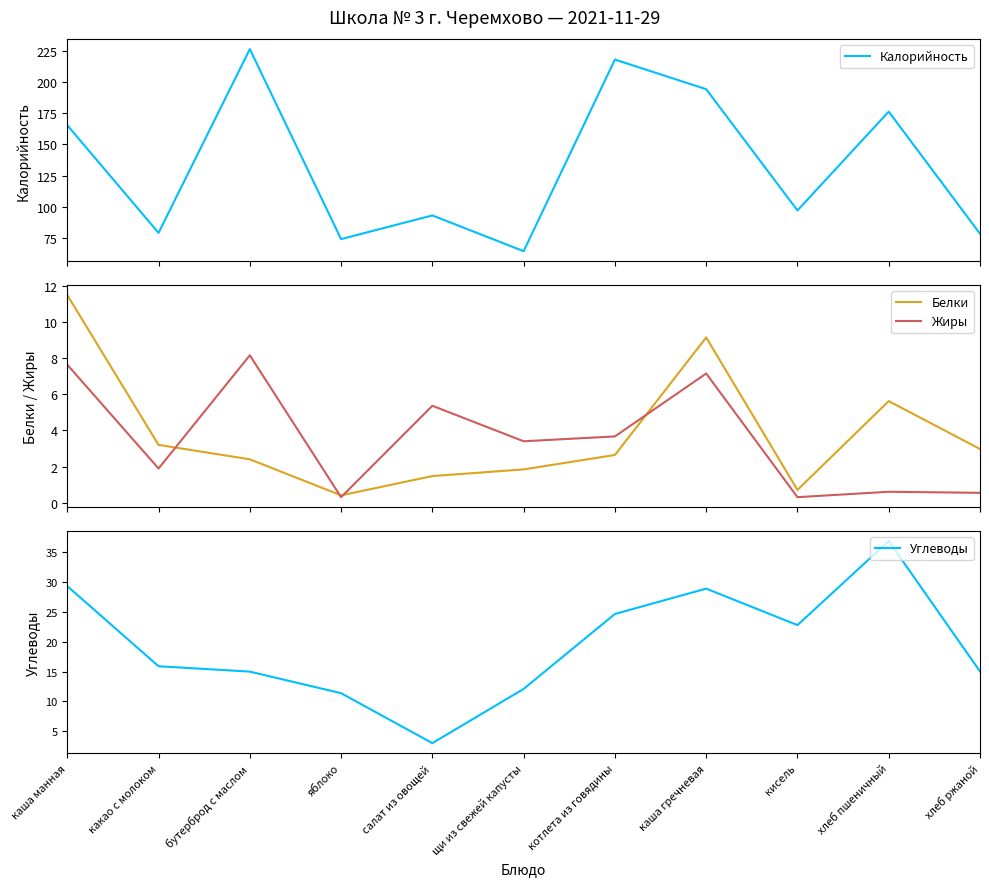

Reading left to right, extract all data points from this chart.

Калорийность: 165.3	79.0	226.4	74.0	93.0	64.3	218.0	194.2	97.0	176.2	78.3
Белки: 11.5	3.2	2.4	0.4	1.5	1.8	2.6	9.2	0.7	5.6	3.0
Жиры: 7.7	1.9	8.2	0.3	5.4	3.4	3.7	7.2	0.3	0.6	0.5
Углеводы: 29.3	15.9	15.0	11.4	3.0	12.1	24.7	28.9	22.8	36.9	15.0